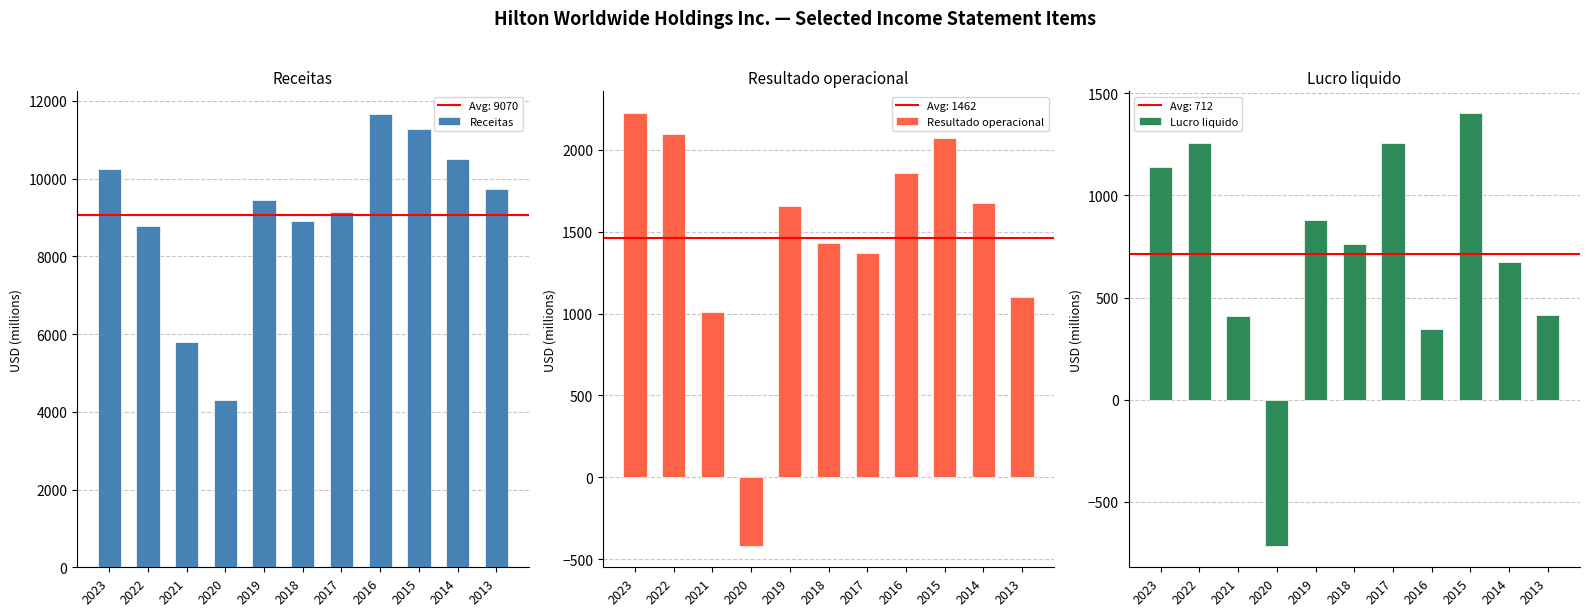

Reading left to right, what are all the values shown in this chart?

Receitas: 10235	8773	5788	4307	9452	8906	9140	11663	11272	10502	9735
Resultado operacional: 2225	2094	1010	-418	1657	1432	1372	1861	2071	1673	1102
Lucro liquido: 1141	1255	410	-715	881	764	1259	348	1404	673	415